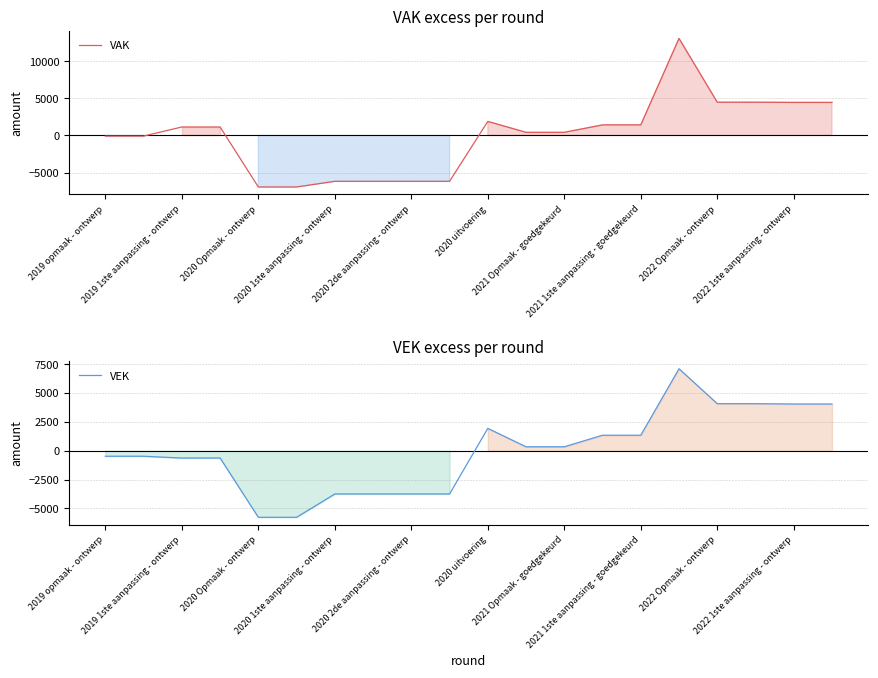

Does the chart have visible grid lines?

Yes